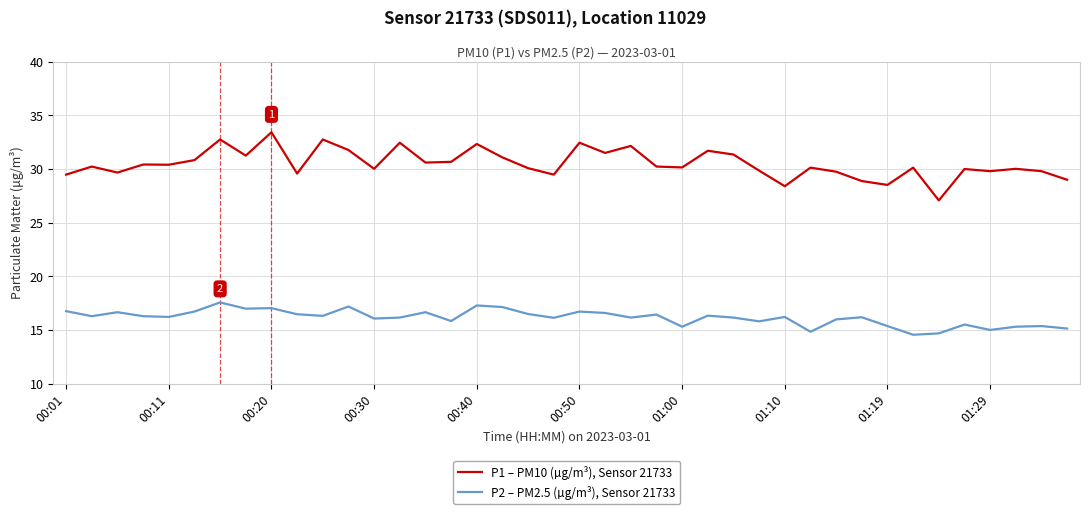

Which series has the largest range (max minus min)?

P1 – PM10 (µg/m³), Sensor 21733